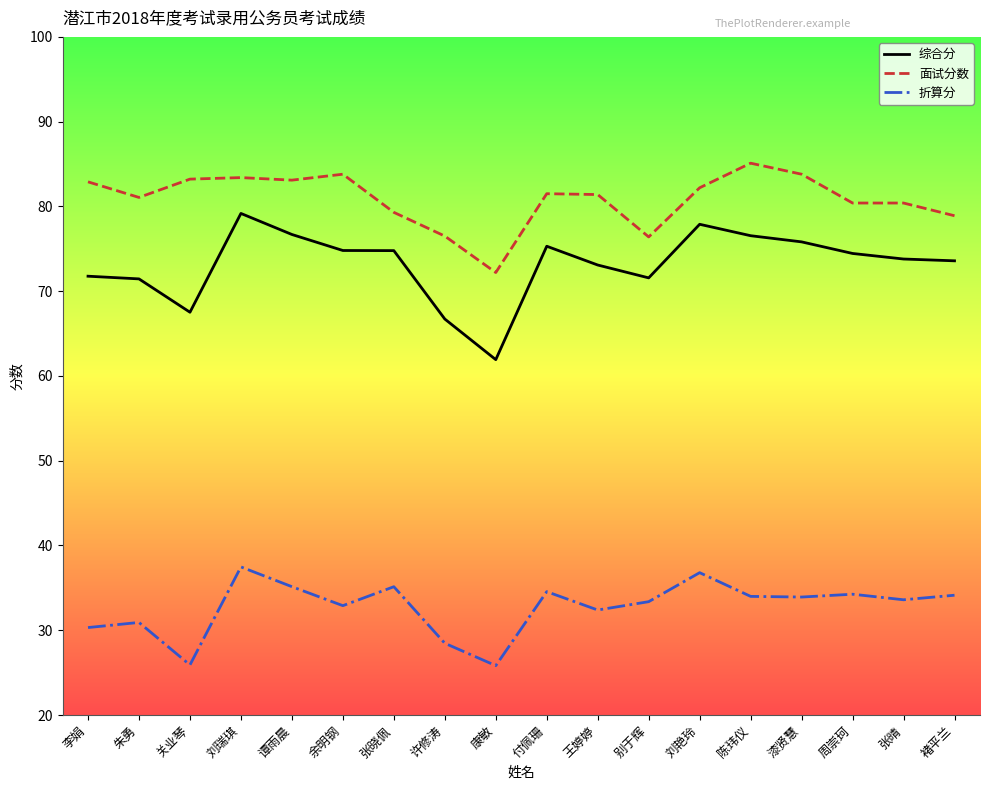

At how many categories does at least one series exceed 85?

1